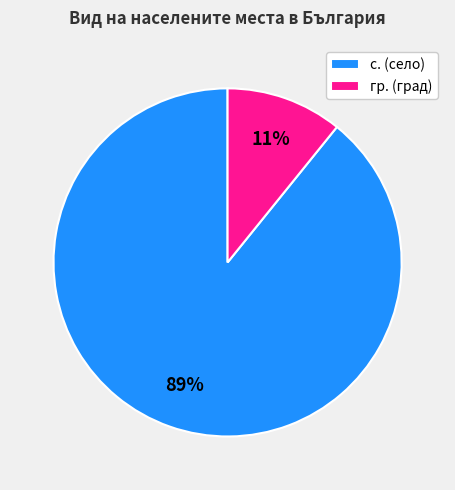

How many segments does this pie chart have?

2